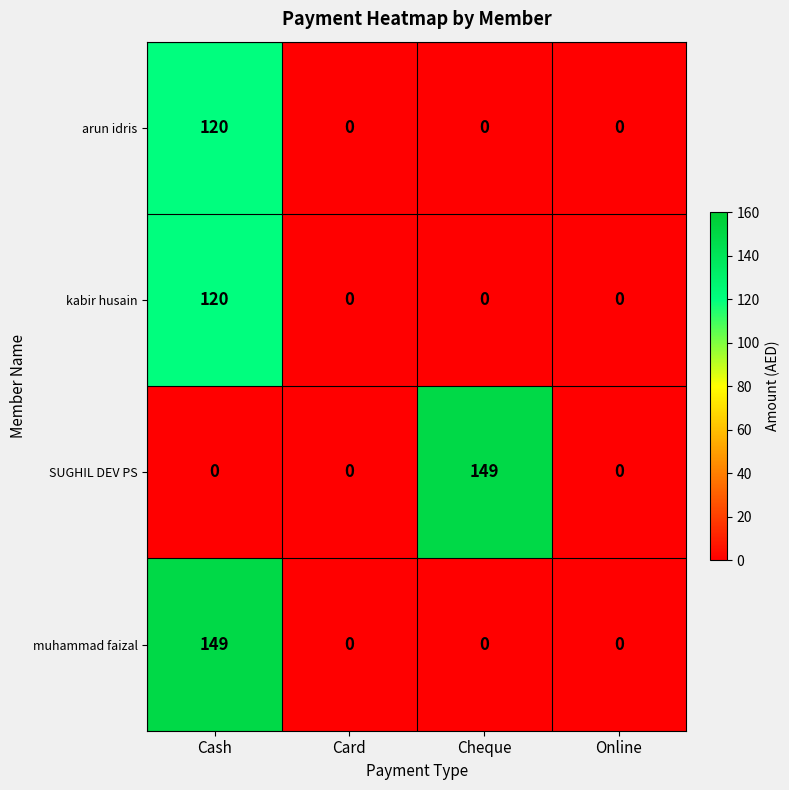

How many SUGHIL DEV PS values are between 0 and 149?

4